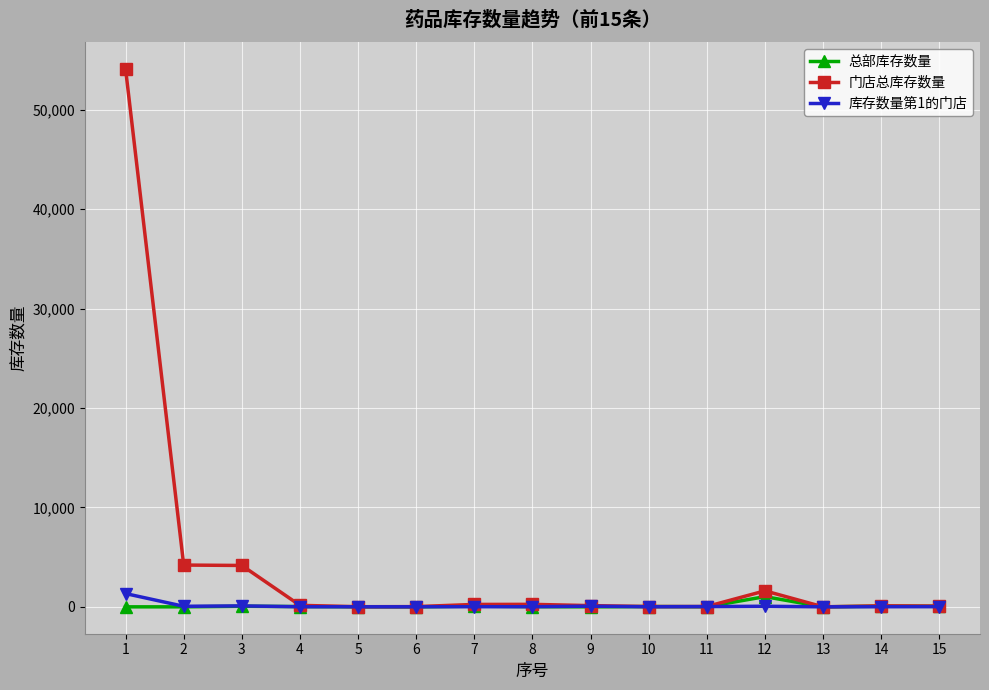

Which series has the largest total across all categories?

门店总库存数量